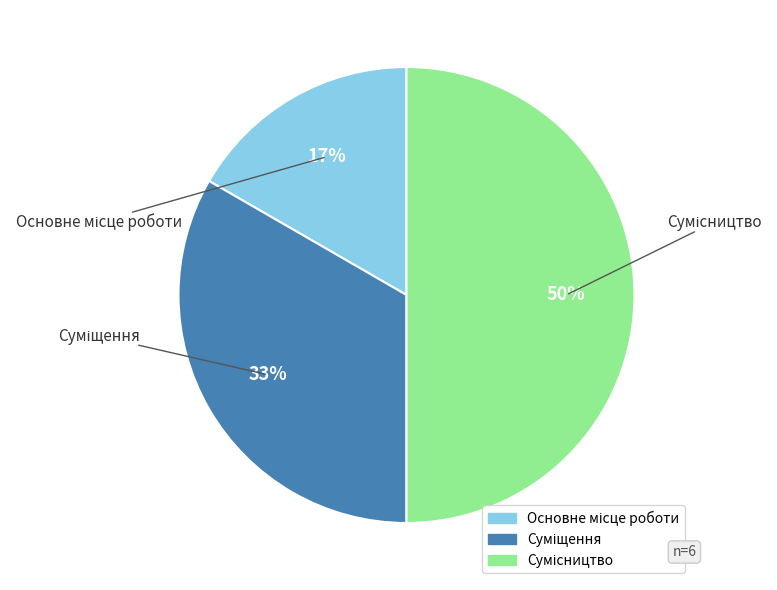

To the nearest percent, what is the average slice percentage?

33%